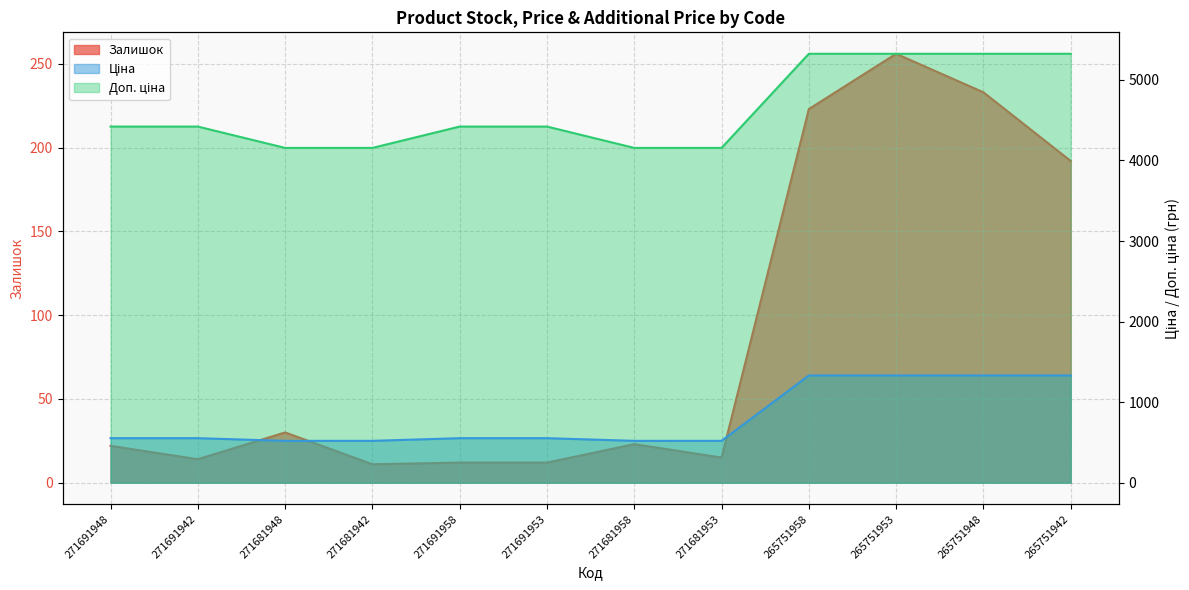

How many categories are shown in the chart?

12